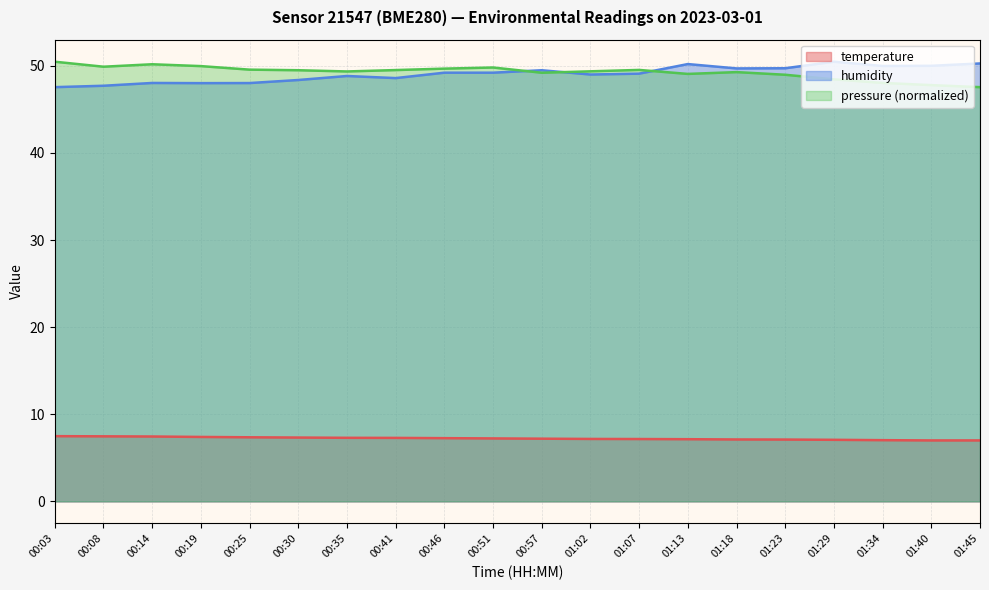

Which has a higher value, 00:25 or 01:02?

00:25